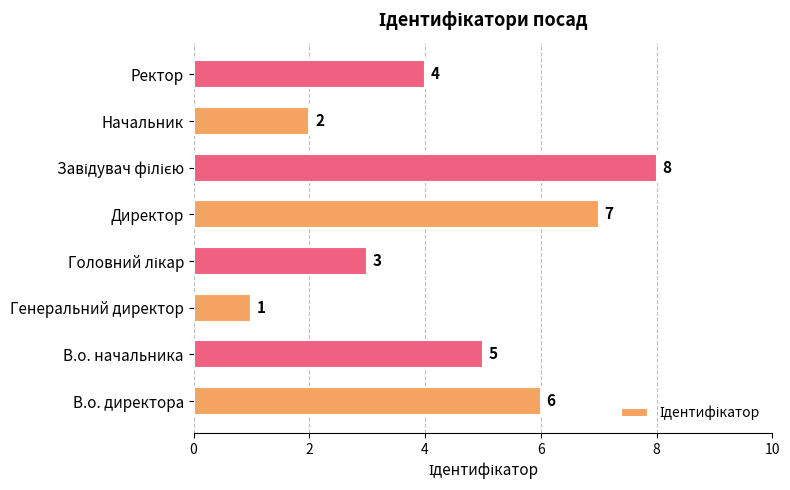

Between Начальник and В.о. директора, which is larger?

В.о. директора